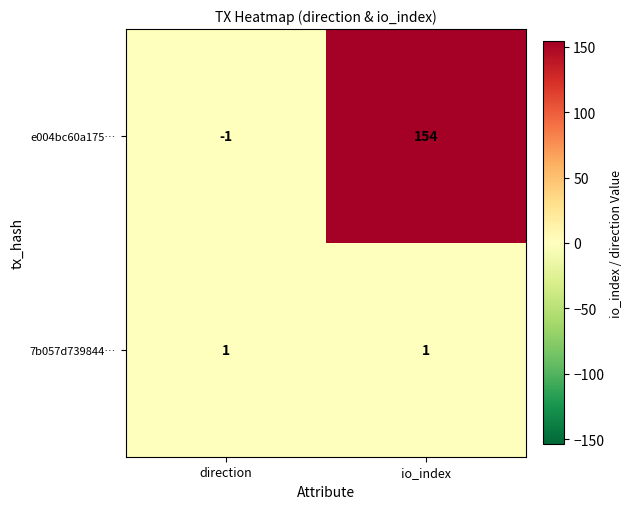

Is it true that 7b057d739844… equals 2 at io_index?

False